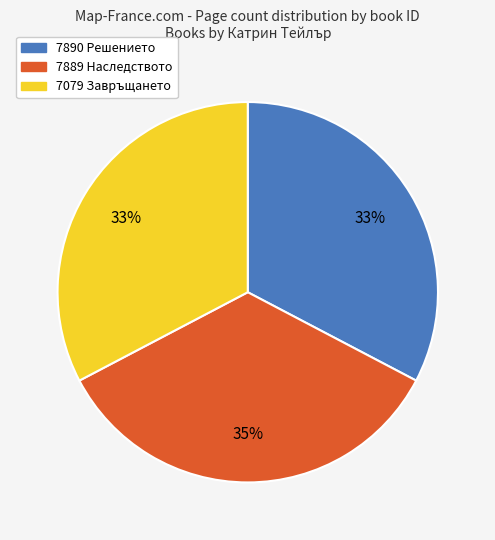

How many slices are in this pie chart?

3